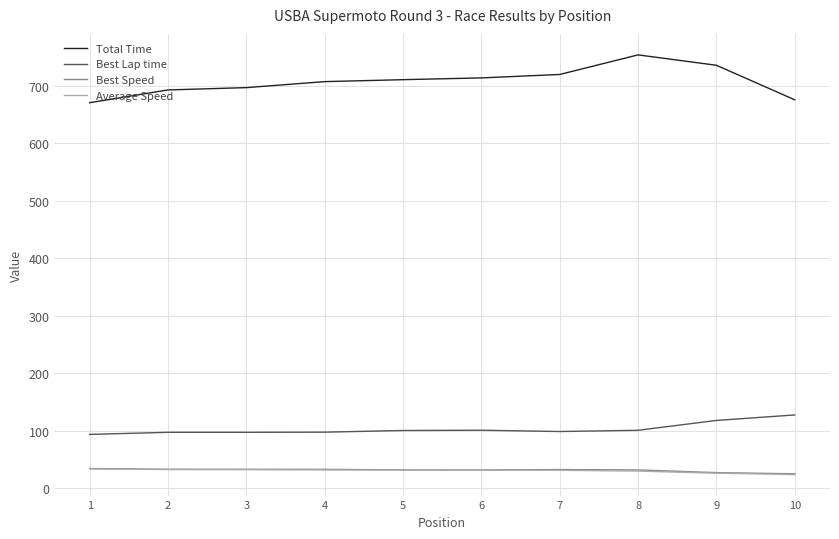

True or false: Best Lap time and Best Speed cross at least once.

False